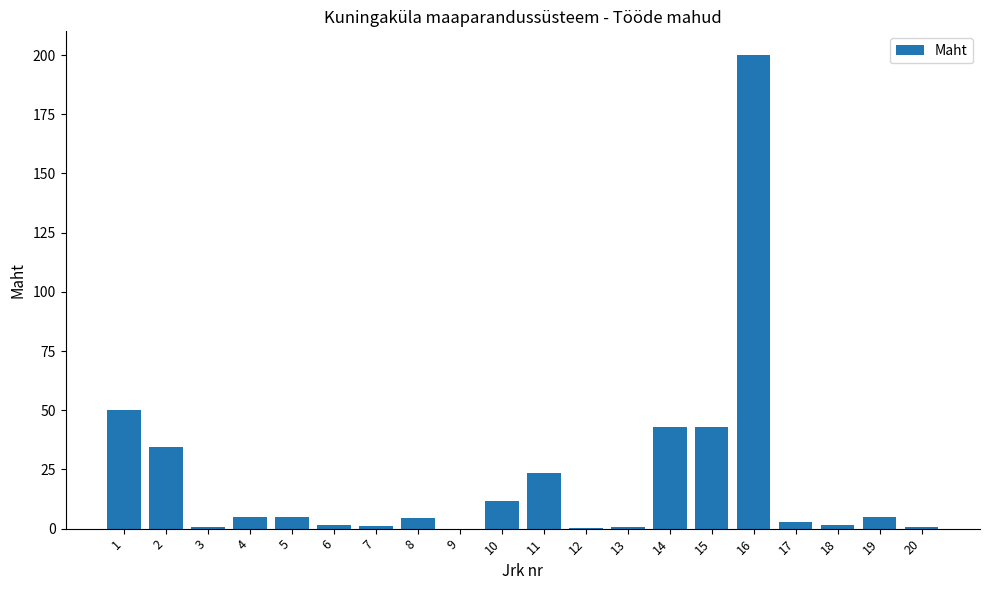

Count the number of categories in the chart.

20